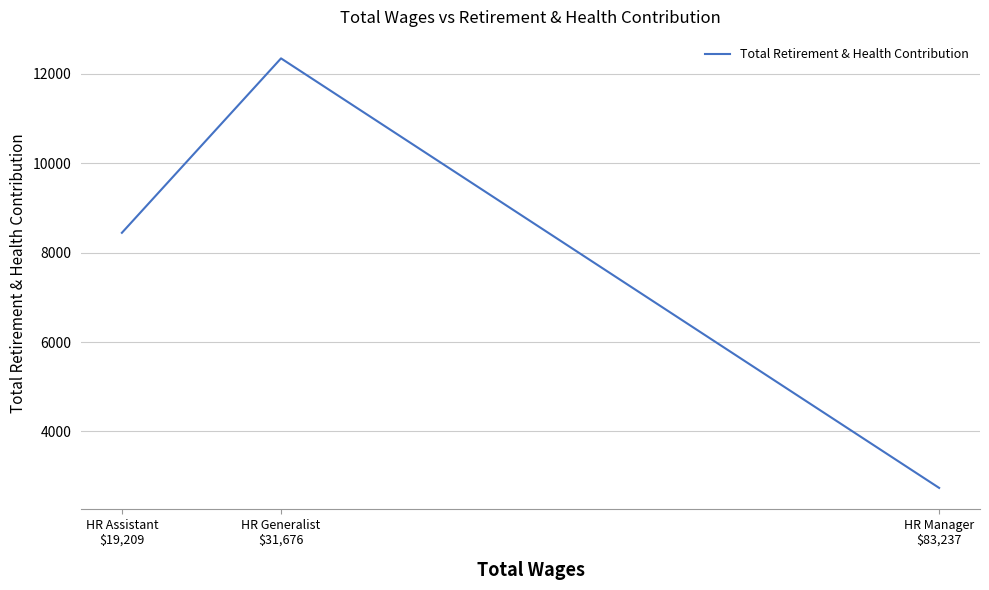

Between HR Assistant
$19,209 and HR Manager
$83,237, which is larger?

HR Assistant
$19,209